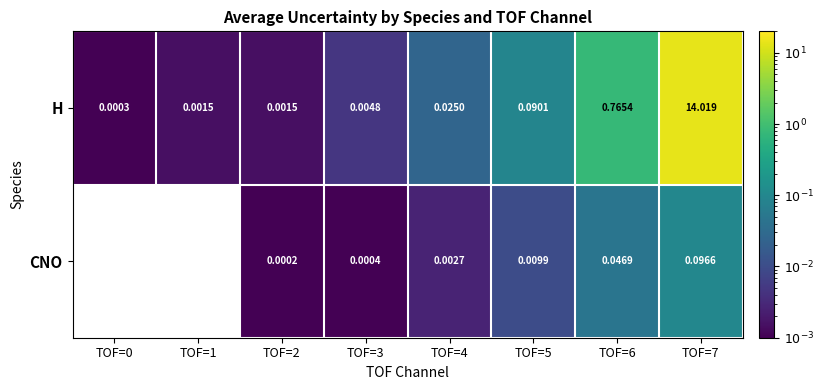

At which category does the chart reach its peak across all series?

TOF=7